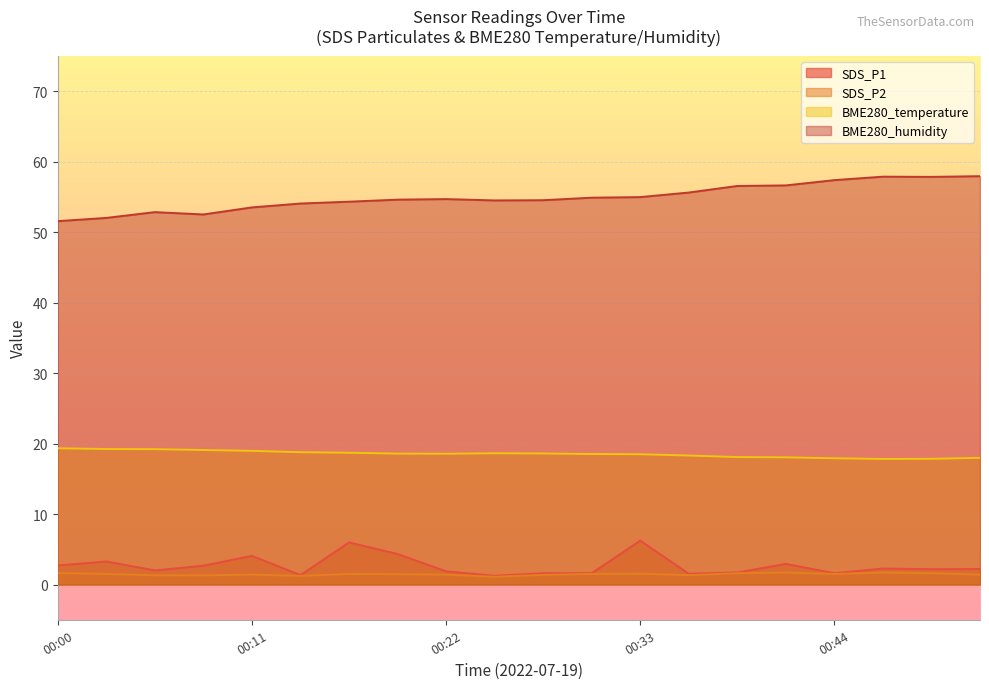

What is the value of the SDS_P2 point at the 3rd from the left?

1.3